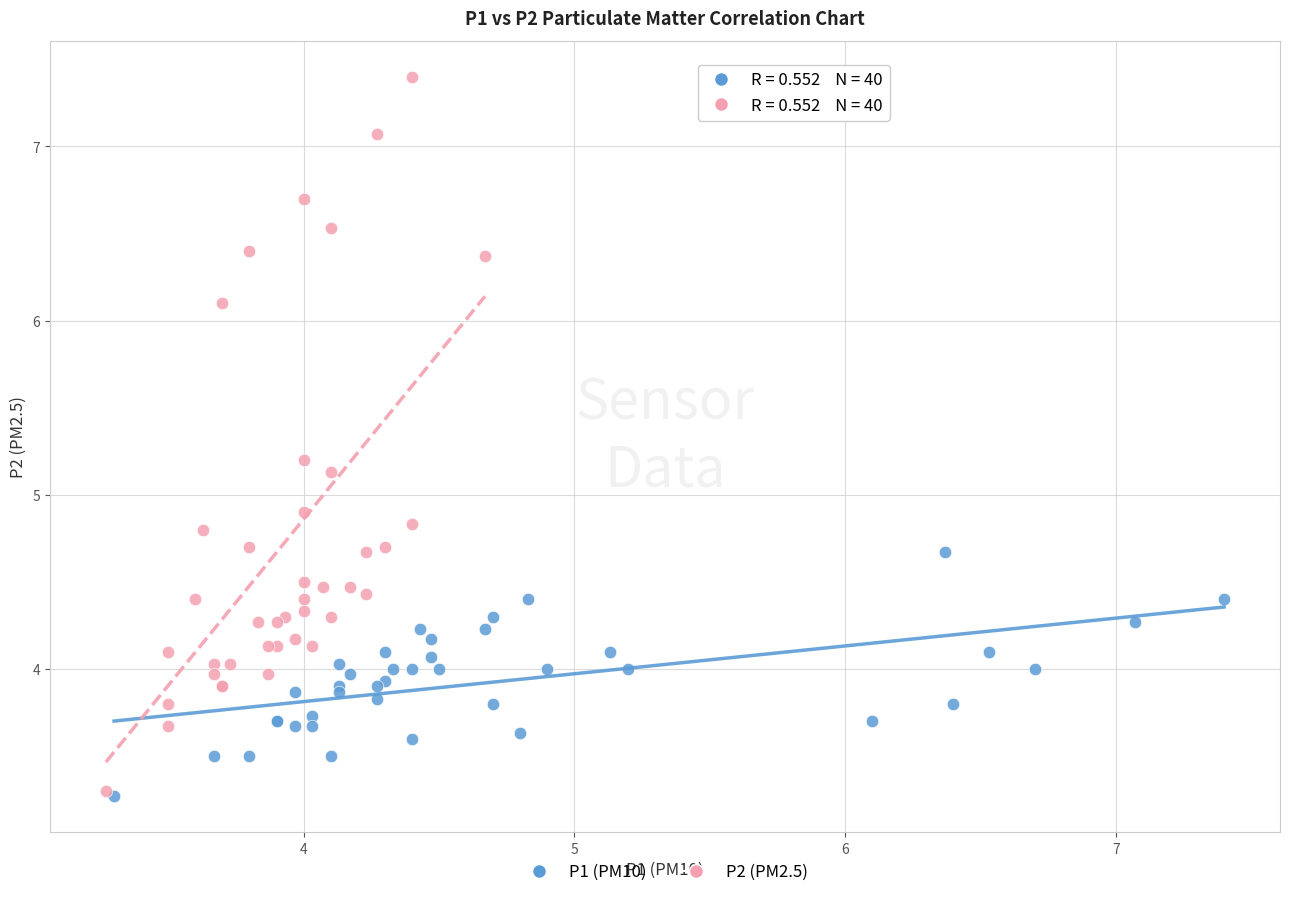

Which series has the largest Y range (max minus min)?

P2 (PM2.5)